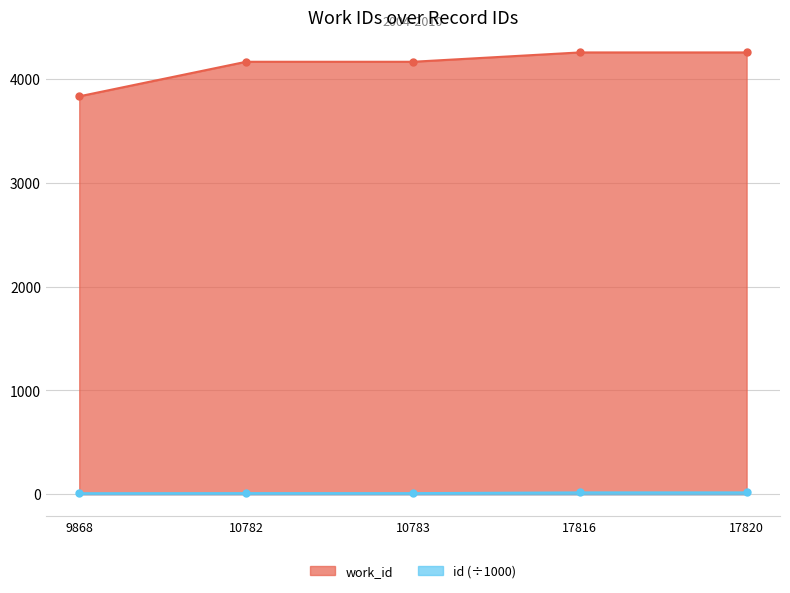

How many values in the id series exceed 10?

4